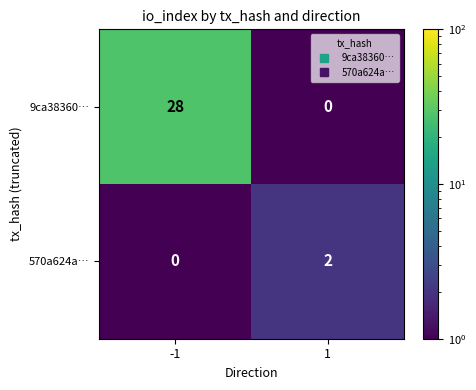

Rank the series by their maximum value, from lowest to highest.

570a624a…, 9ca38360…